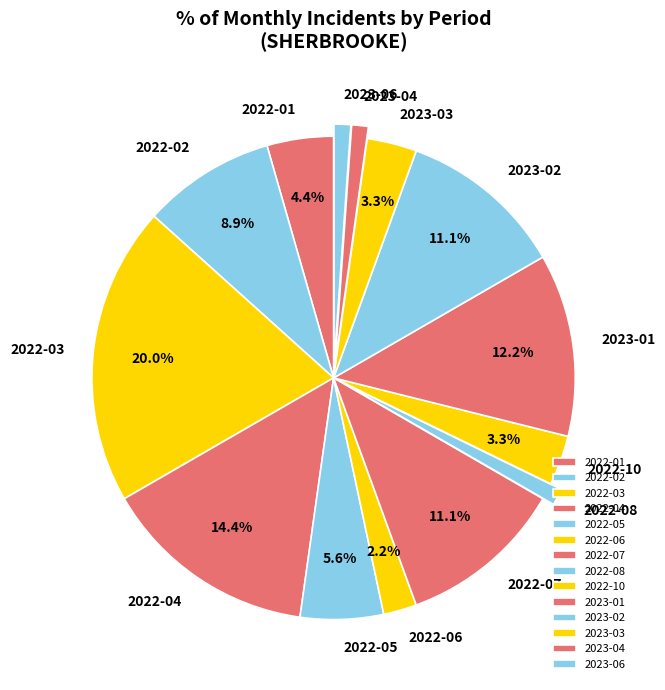

What is the ratio of the value at 2023-02 to the value at 2023-01?

0.9